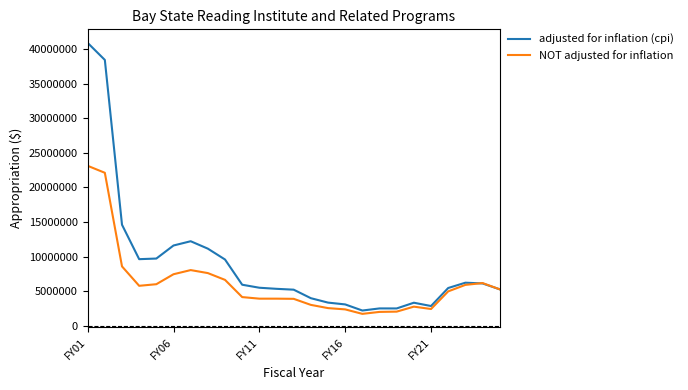

How many lines are shown in the chart?

2